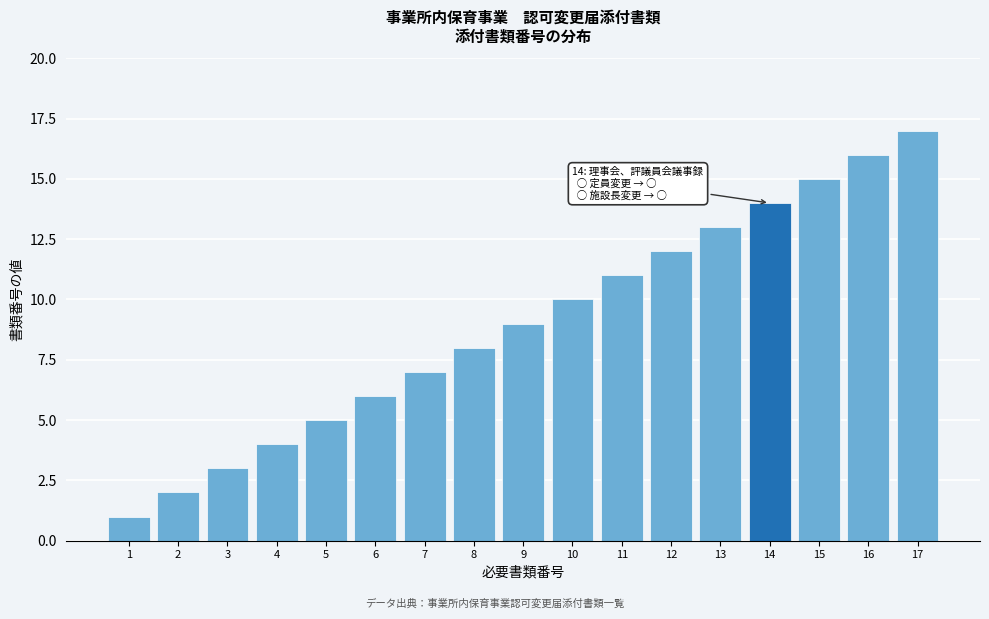

What is the ratio of the value at 7 to the value at 1?

7.0